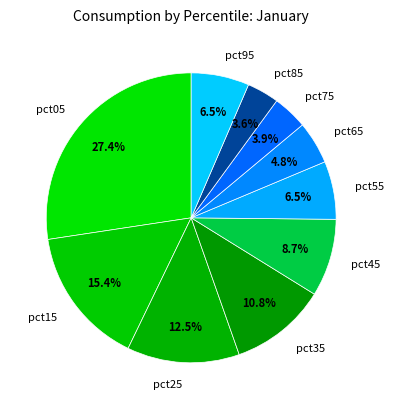

Is pct35 the majority of the pie?

No